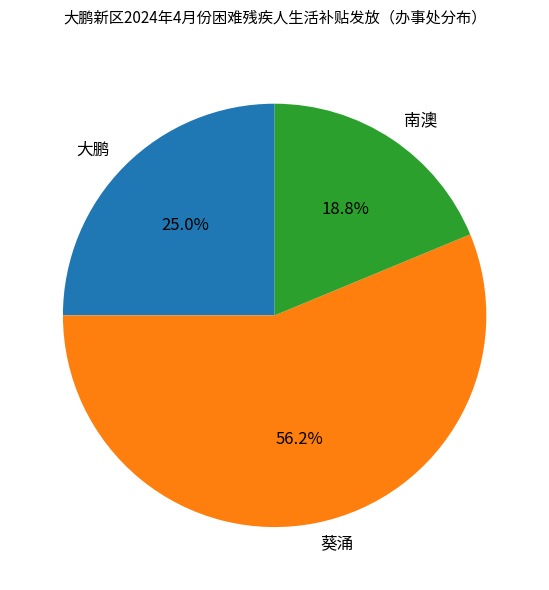

The 葵涌 slice represents 61% of the pie. True or false?

False